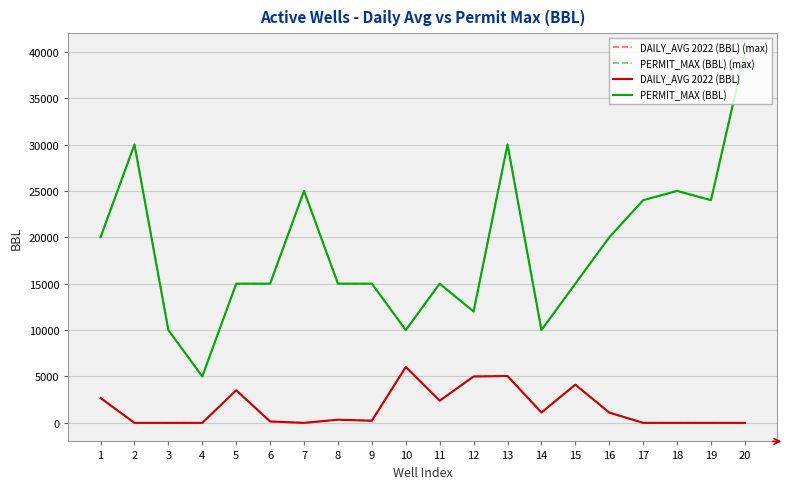

What is the value of the DAILY_AVG 2022 (BBL) point at the 10th from the left?

6021.9